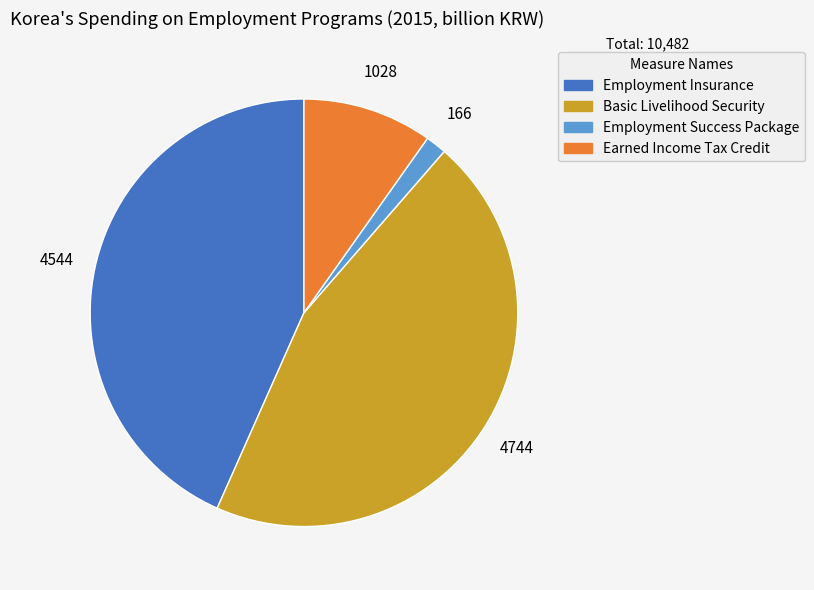

Is it true that Earned Income Tax Credit is 10% of the pie?

True